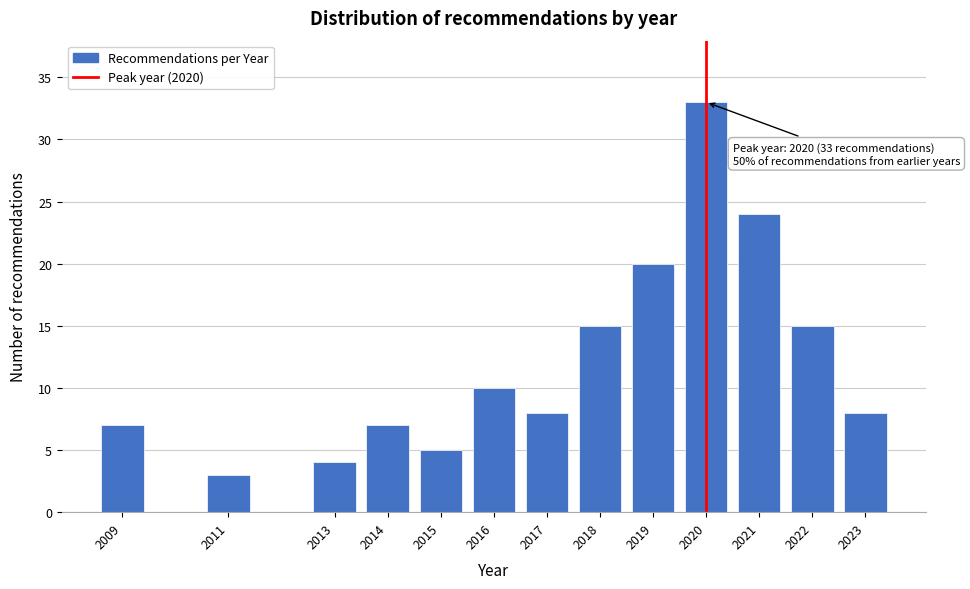

Reading left to right, extract all data points from this chart.

2009=7	2011=3	2013=4	2014=7	2015=5	2016=10	2017=8	2018=15	2019=20	2020=33	2021=24	2022=15	2023=8